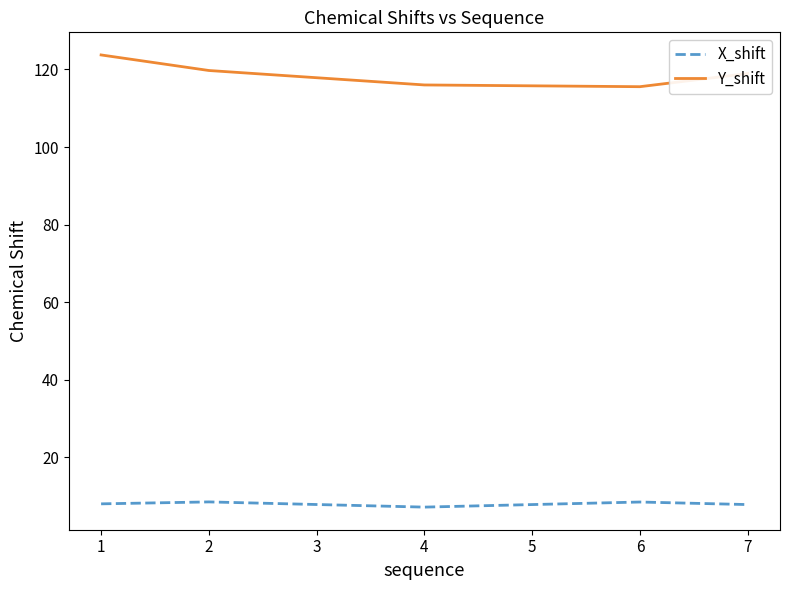

What are all the series names shown in the legend?

X_shift, Y_shift